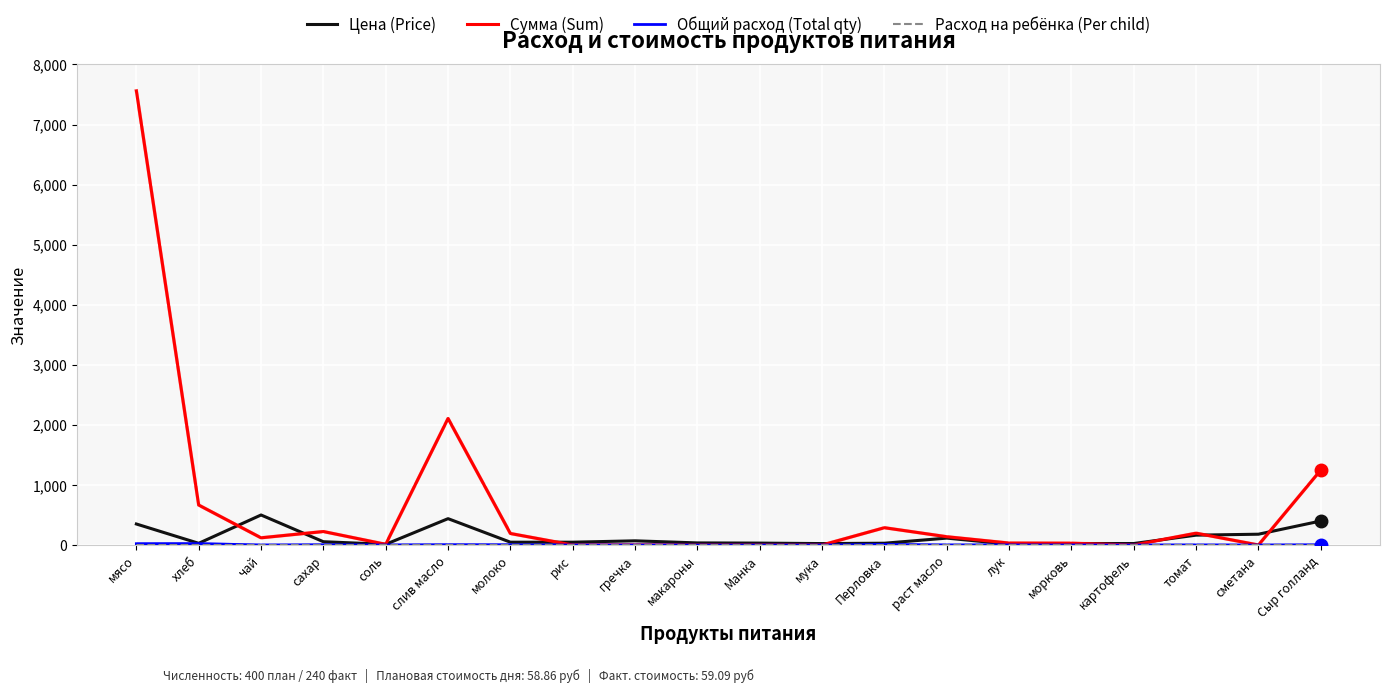

Which series has the largest total across all categories?

Сумма (Sum)